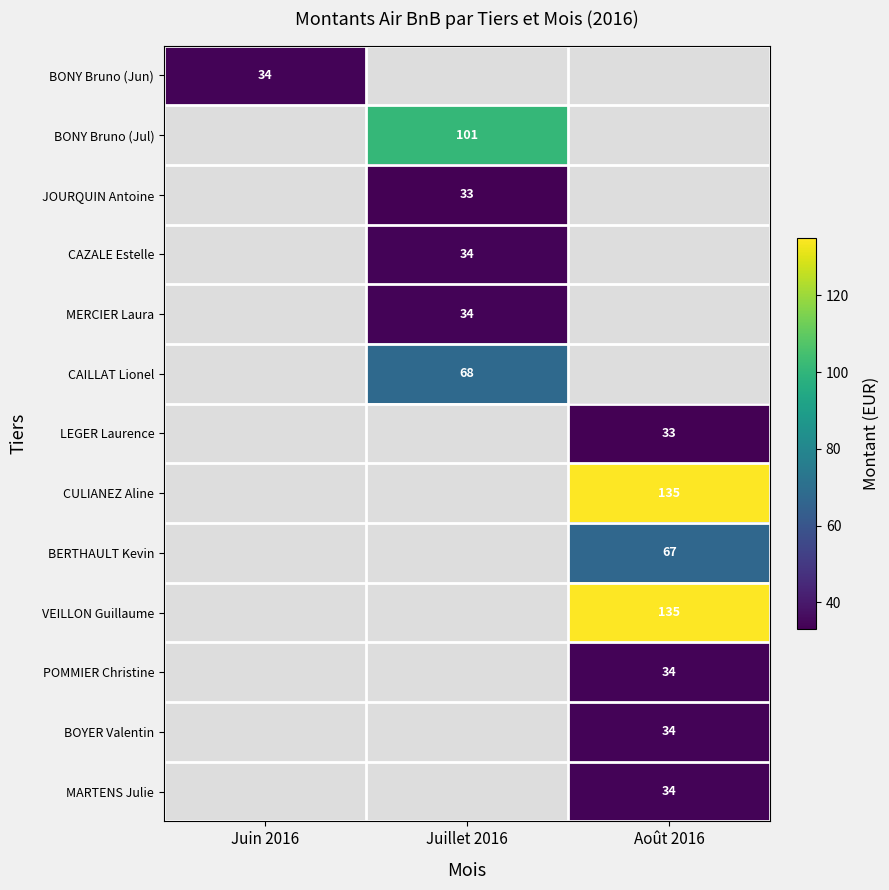

Count the number of data series in this chart.

13